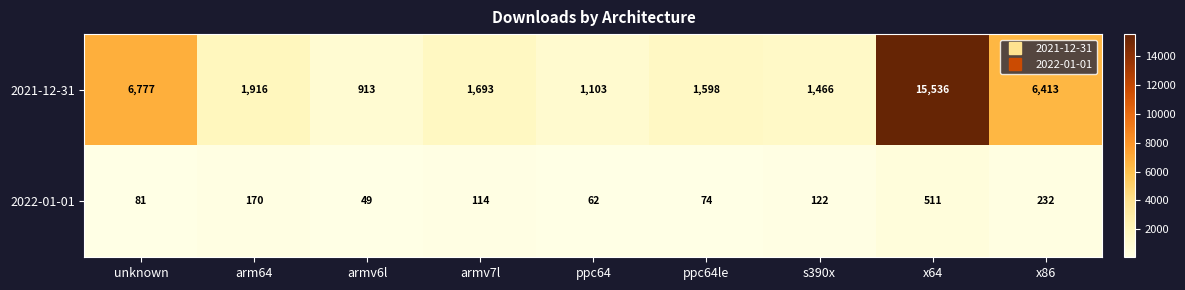

Which series has the widest spread of values?

2021-12-31